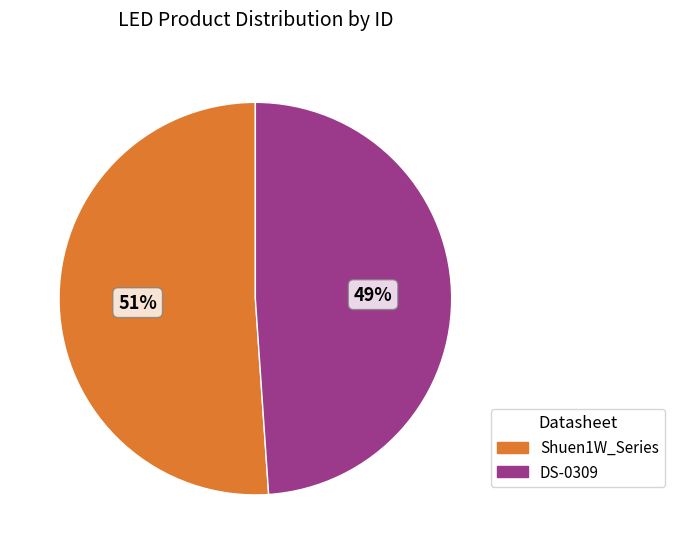

How many slices are in this pie chart?

2